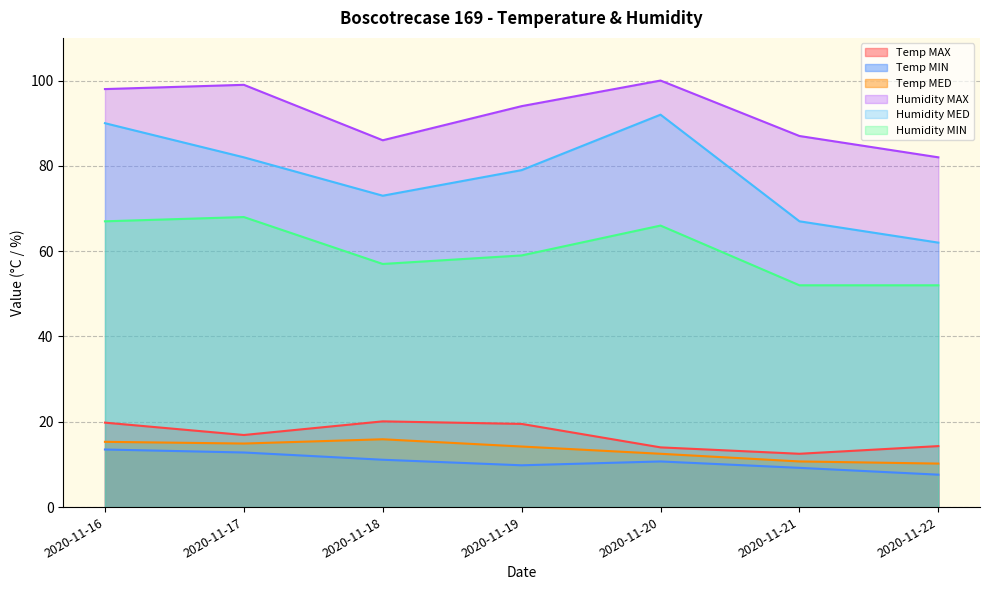

What is the total value across all series at 2020-11-22?

228.1